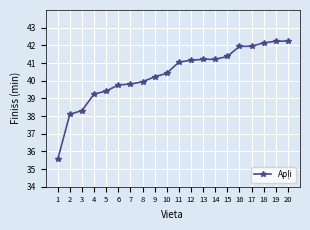

How many values are below 41?

10